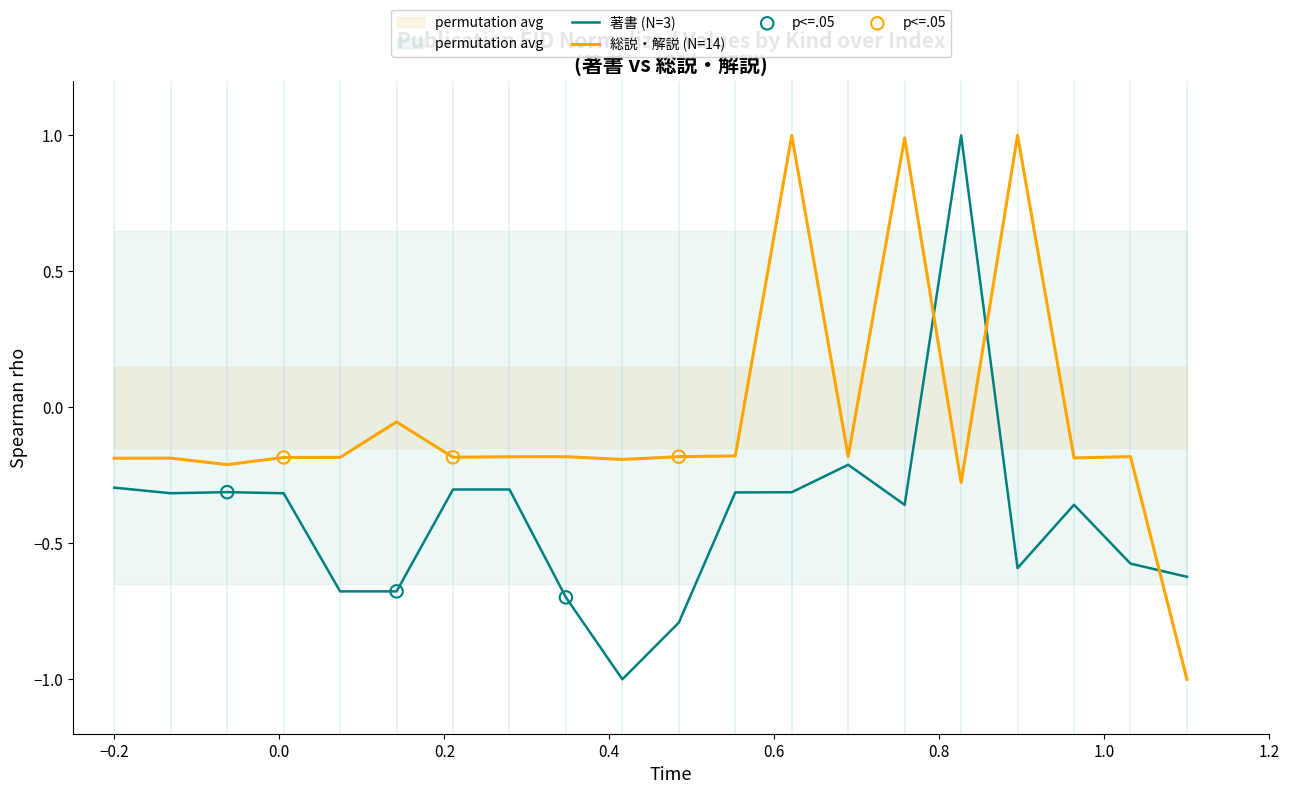

True or false: 総説・解説 (N=14) and 著書 (N=3) intersect in this chart.

True